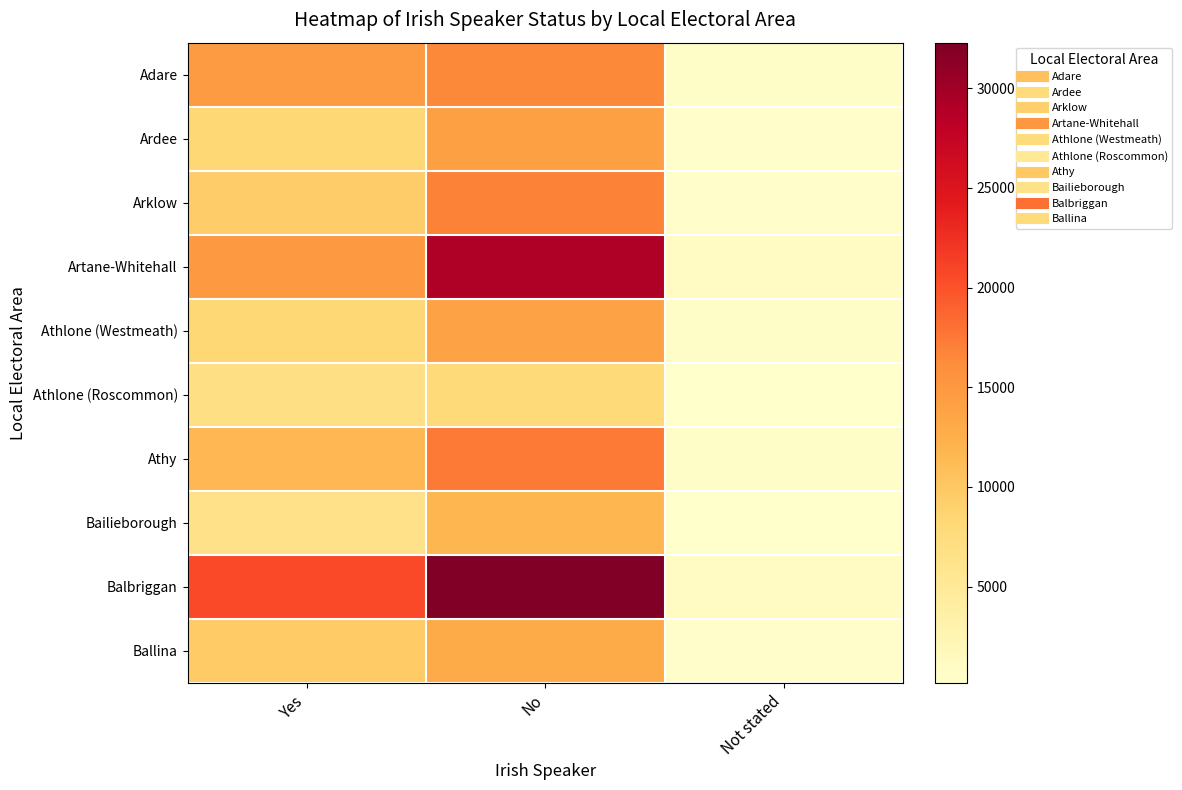

Rank the series at Not stated from lowest to highest value.

Athlone (Roscommon), Bailieborough, Ballina, Ardee, Arklow, Athlone (Westmeath), Athy, Adare, Balbriggan, Artane-Whitehall